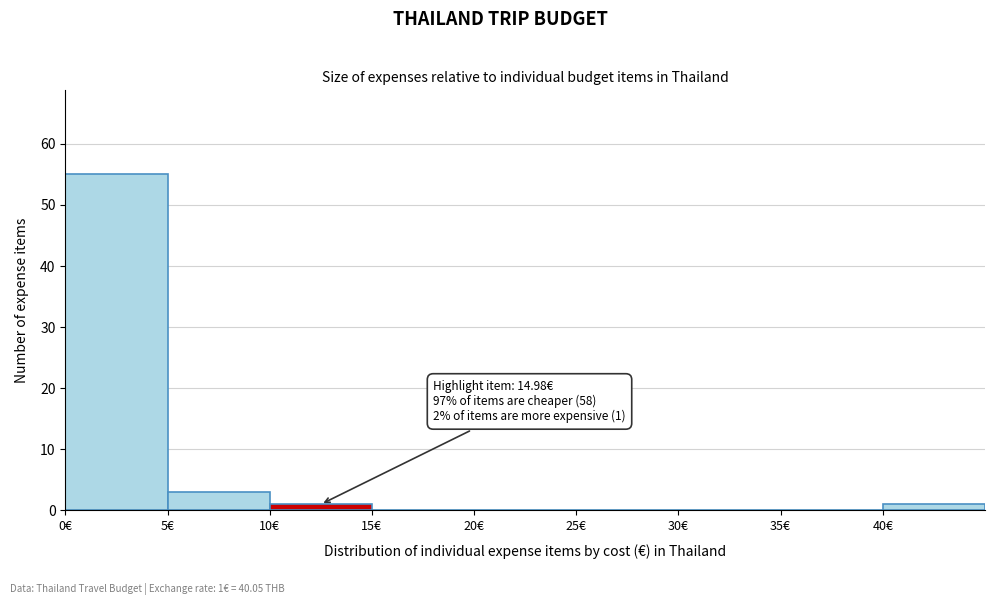

Which range on the x-axis has the tallest bar?

0 to 5